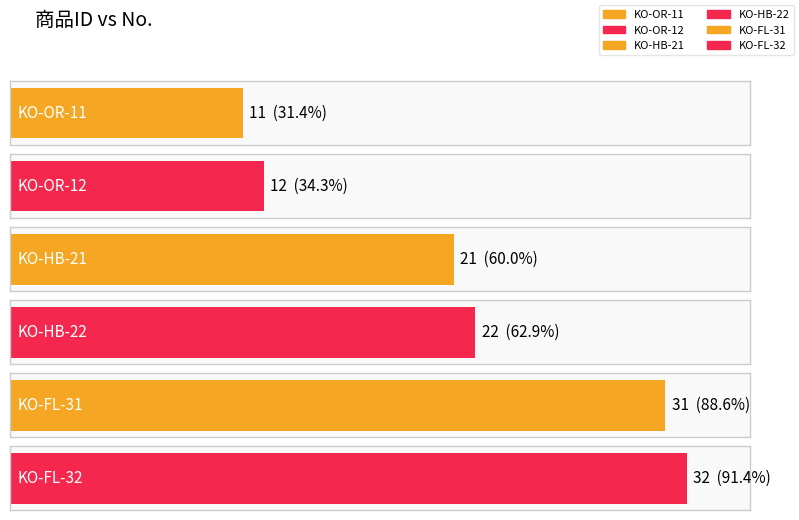

Which category has the lowest value across all series?

KO-OR-11